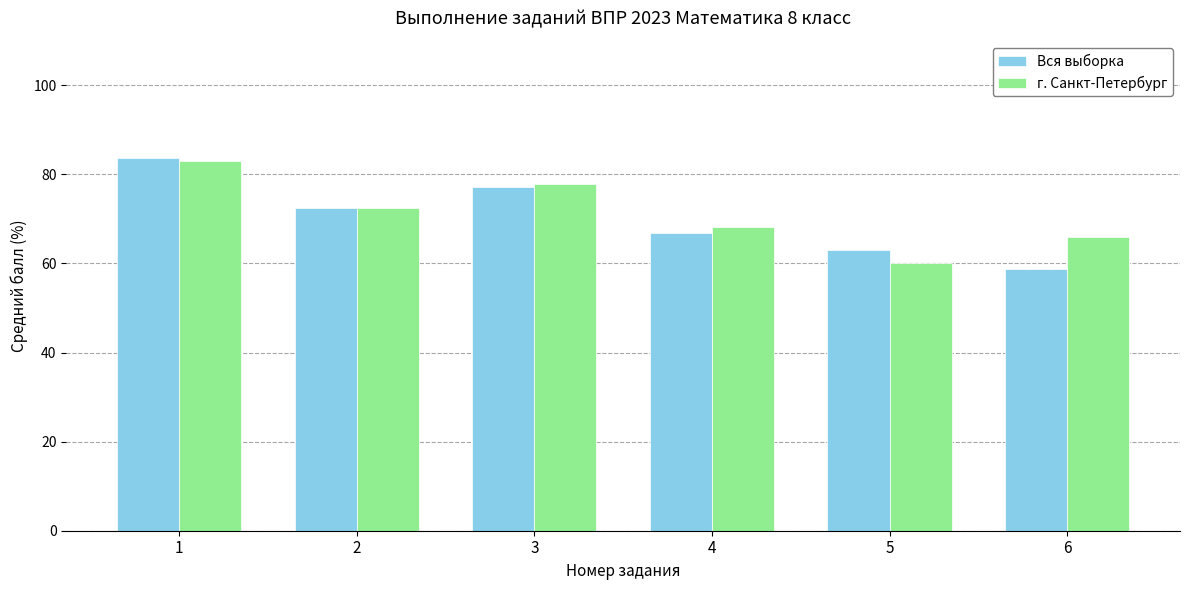

What is the average value of the Вся выборка series?

70.3